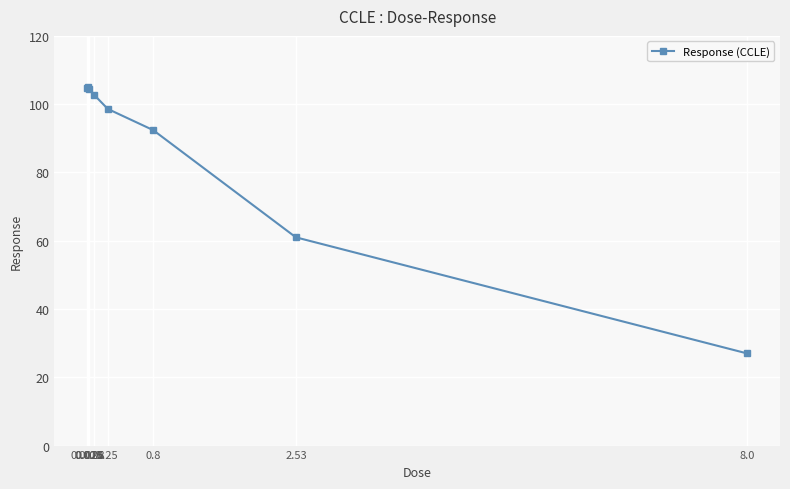

What is the smallest value displayed?

27.0